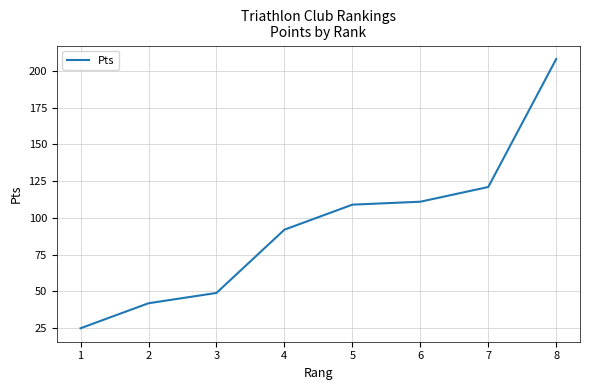

What is the greatest value displayed?

208